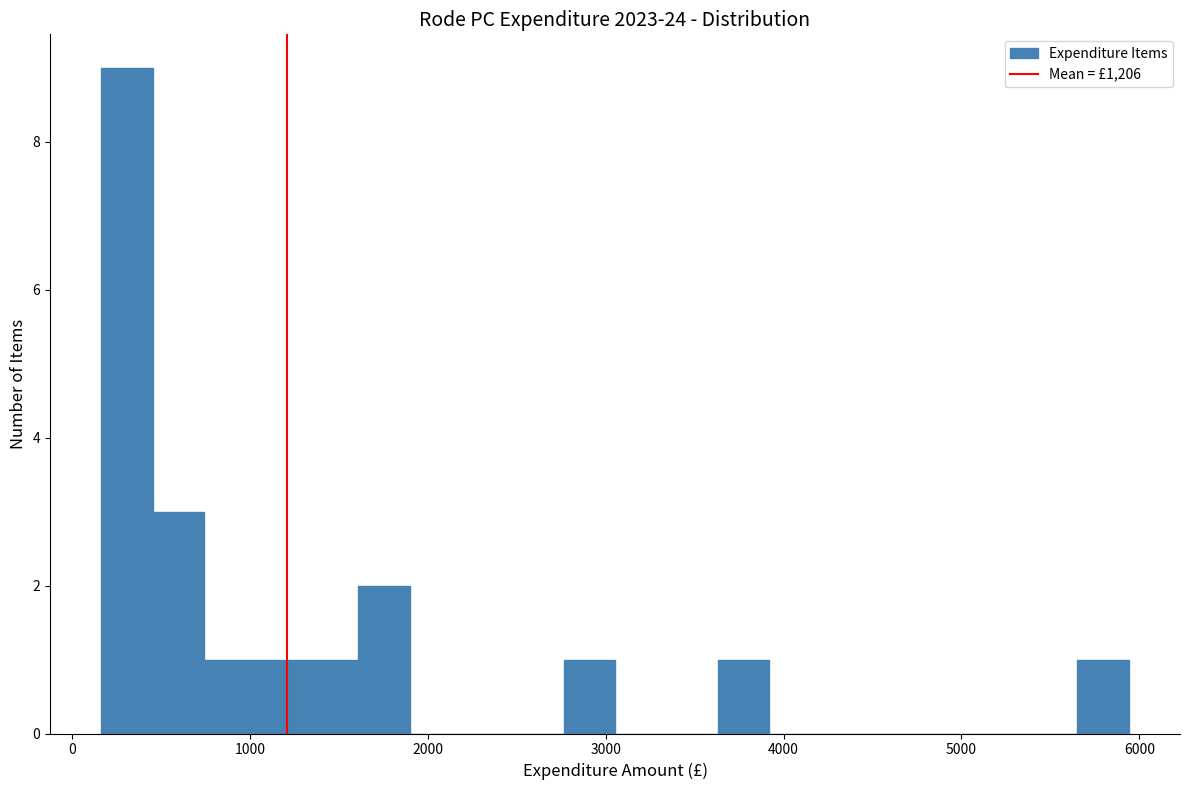

Around what value on the x-axis is the tallest bar? Give the approximate position of its centre, as read against the axis.

300